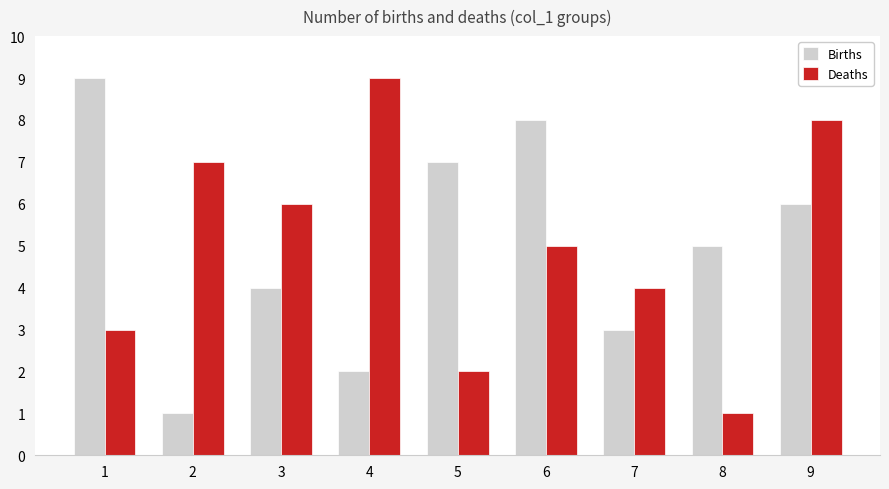

Read the Births value at 1.

9